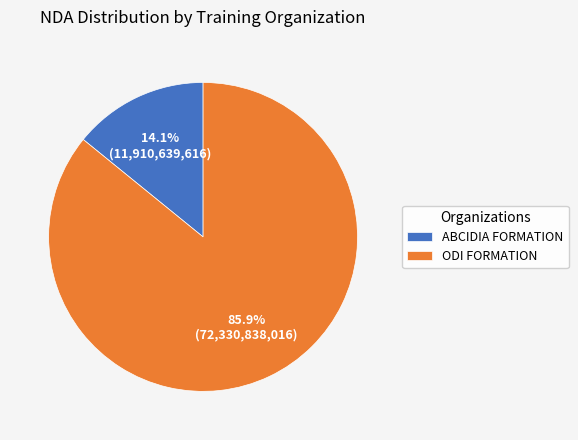

The ABCIDIA FORMATION slice represents 14% of the pie. True or false?

True